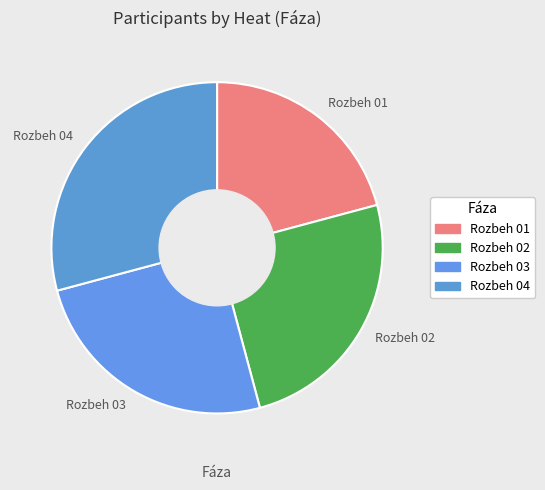

How many segments does this pie chart have?

4